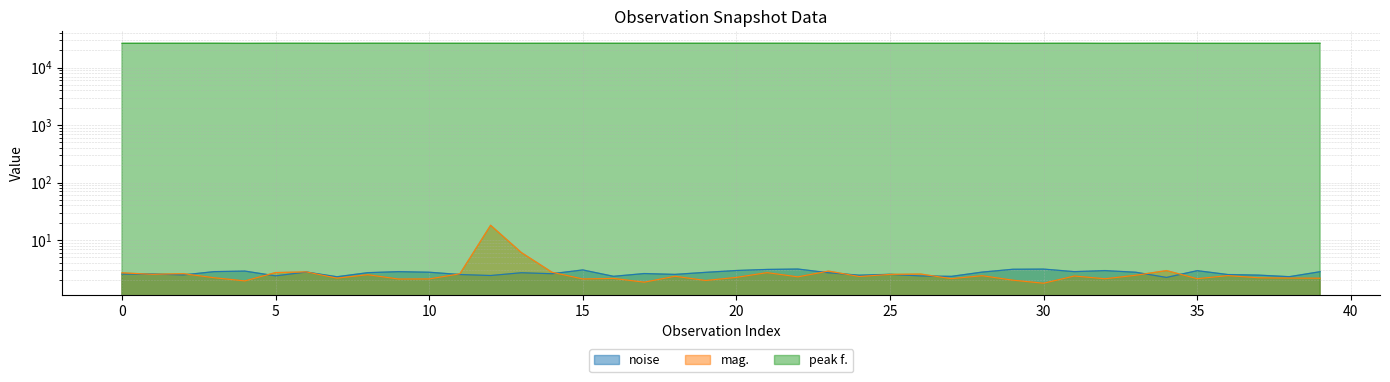

What is the difference between the highest and lowest values at 19?

26527.8